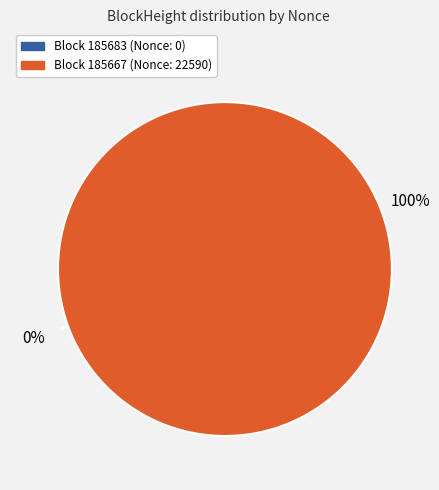

Which slice is the largest?

185667